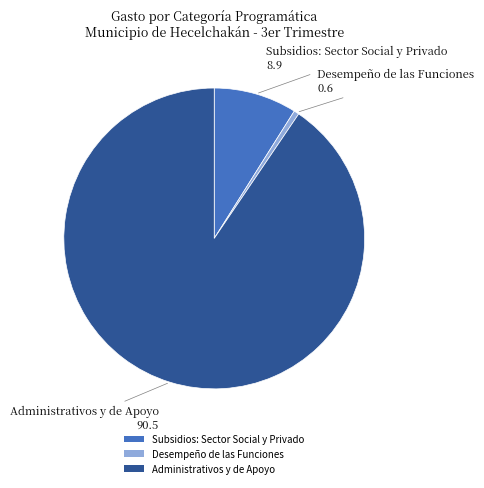

Which category accounts for the majority?

Administrativos y de Apoyo